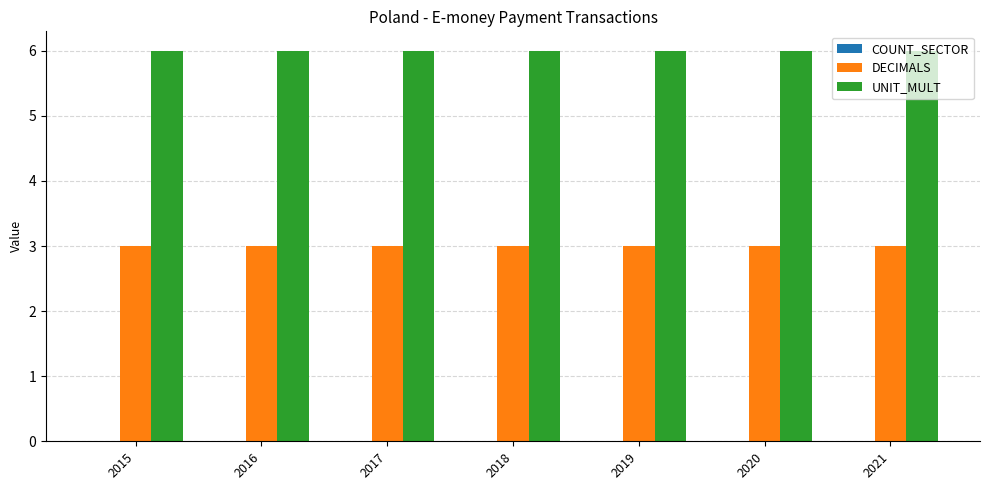

Is the value of DECIMALS at 2019 greater than the value of UNIT_MULT at 2017?

No